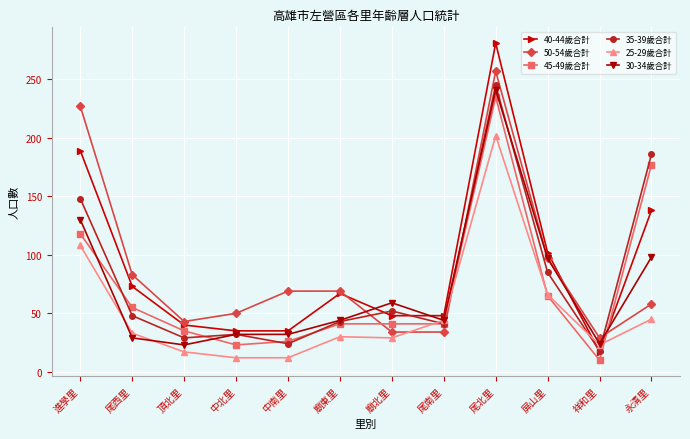

True or false: 25-29歲合計 and 50-54歲合計 cross at least once.

True